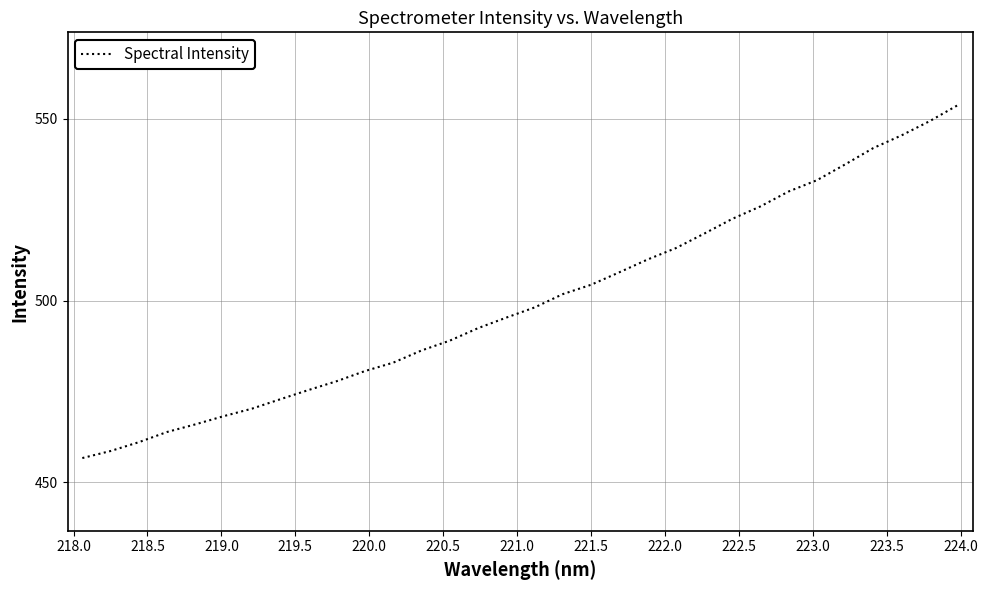

What is the sum of all values?

15992.6